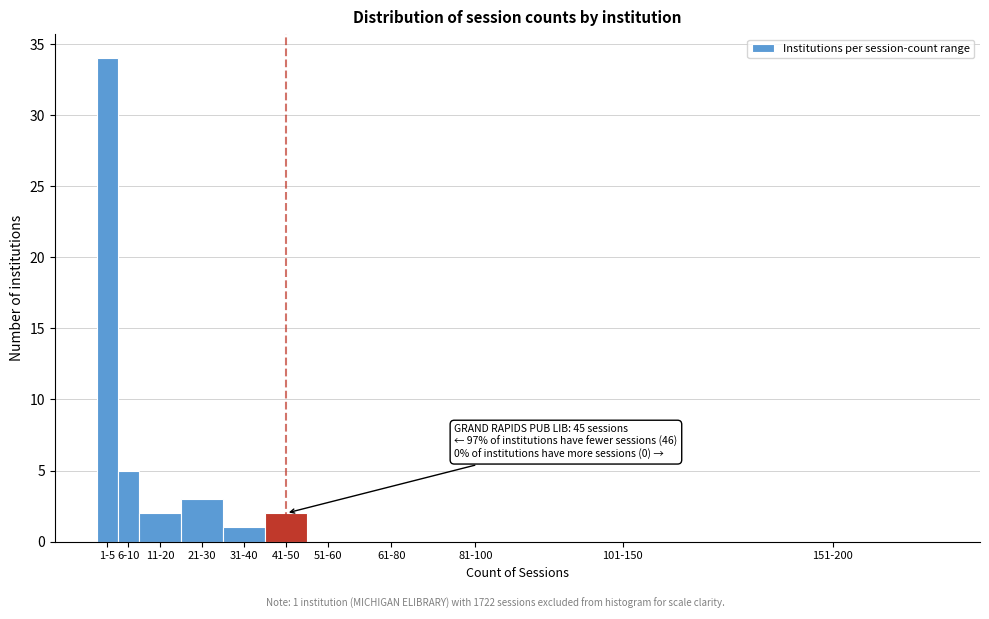

Reading right to left, what are all the values shown in this chart?

151-200=0	101-150=0	81-100=0	61-80=0	51-60=0	41-50=2	31-40=1	21-30=3	11-20=2	6-10=5	1-5=34